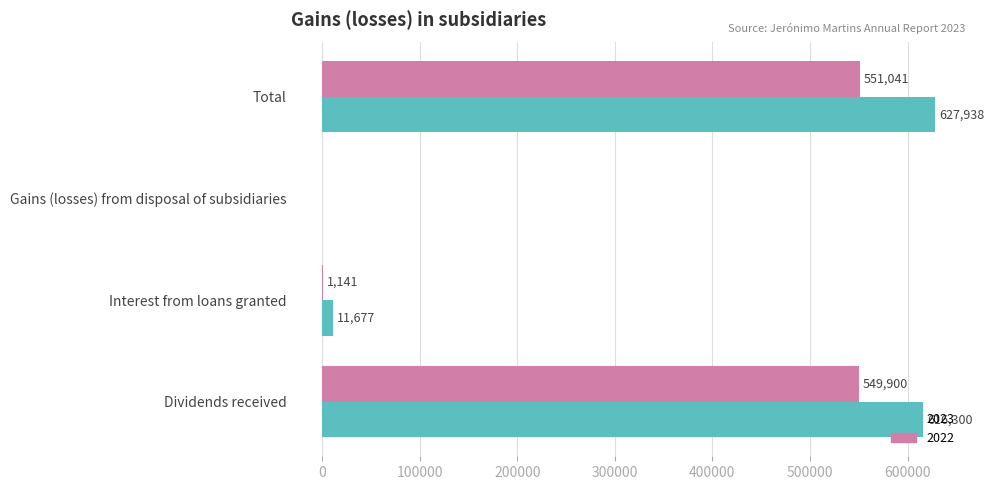

Is it true that 2022 equals 549900 at Dividends received?

True